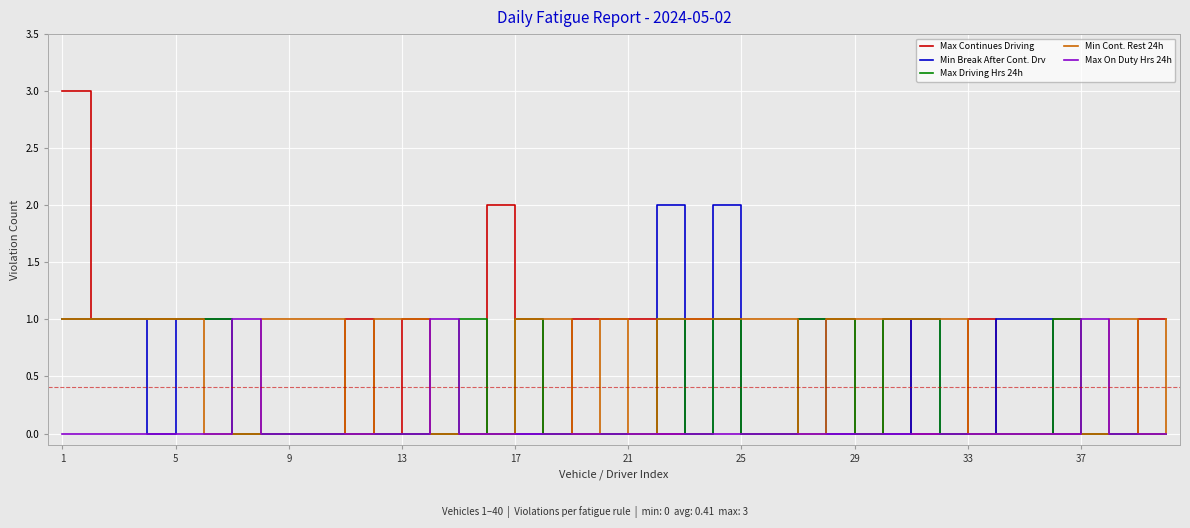

What is the greatest value displayed?

3